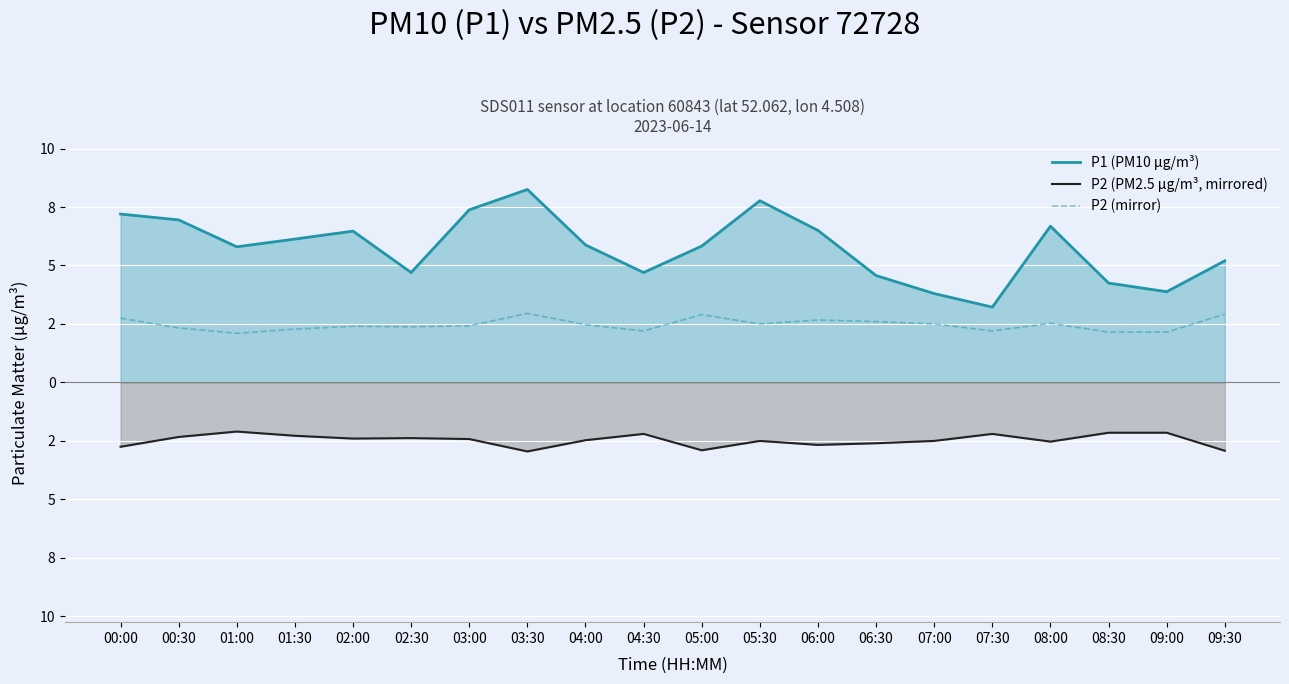

At how many categories does at least one series exceed 0?

20